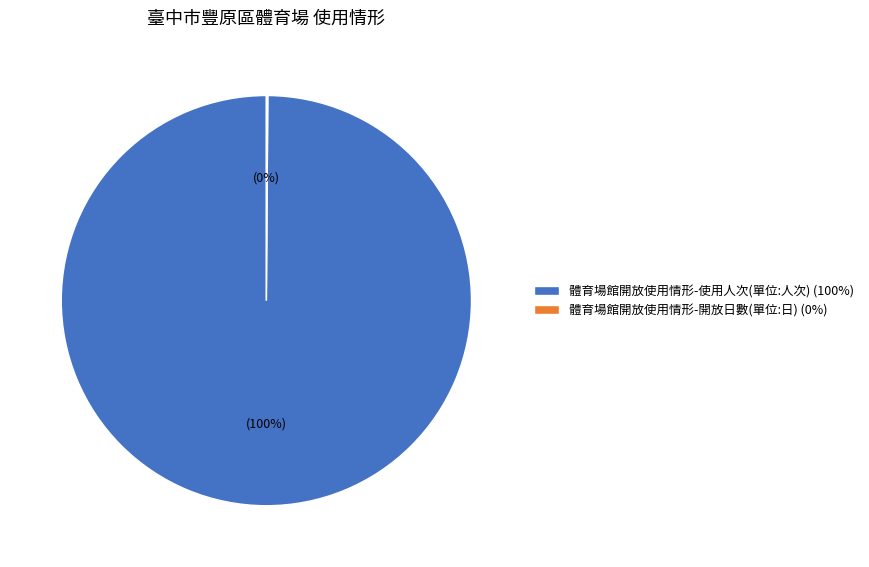

What is the largest slice in the pie chart?

體育場館開放使用情形-使用人次(單位:人次)